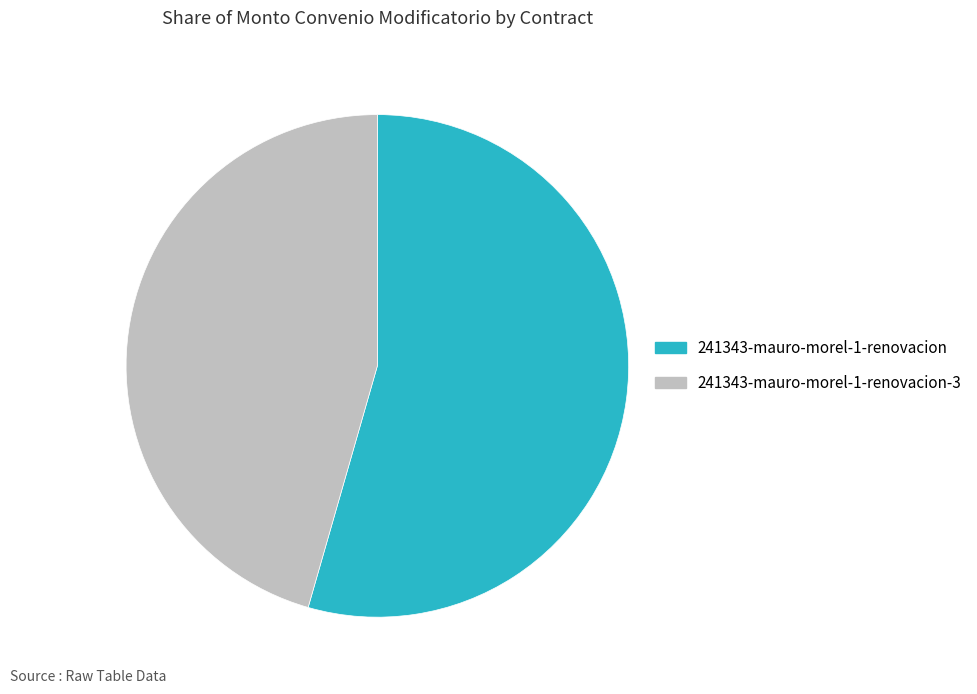

Which slice is the largest?

241343-mauro-morel-1-renovacion